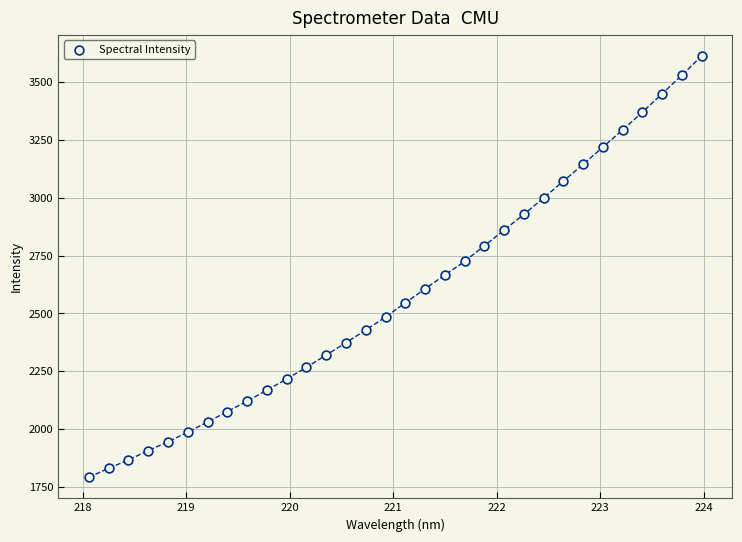

What is the range of X values (max minus min)?

5.9